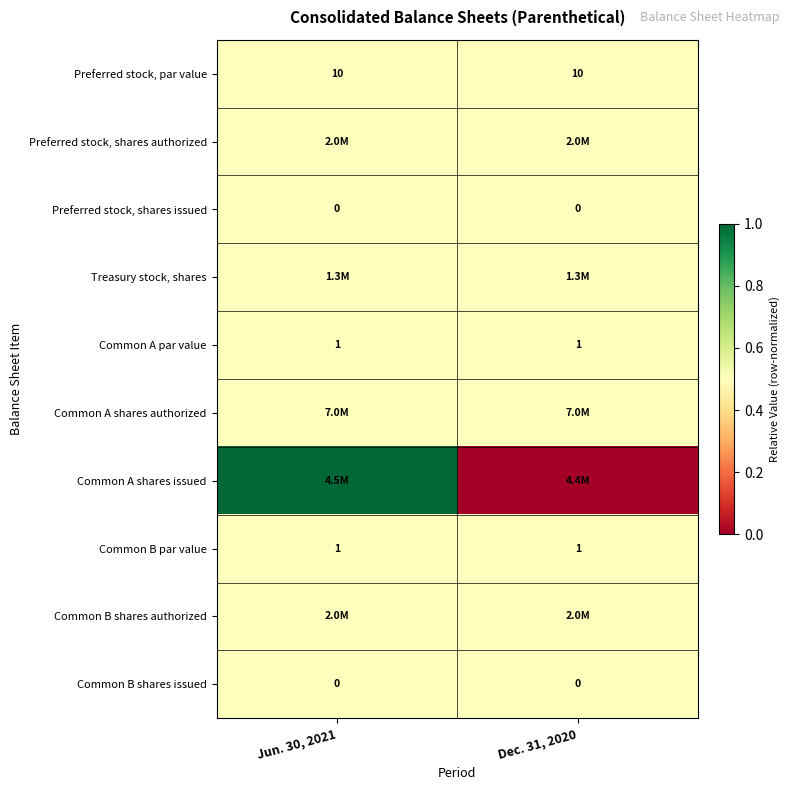

The value of Preferred stock, par value at Dec. 31, 2020 is 2.8. True or false?

False